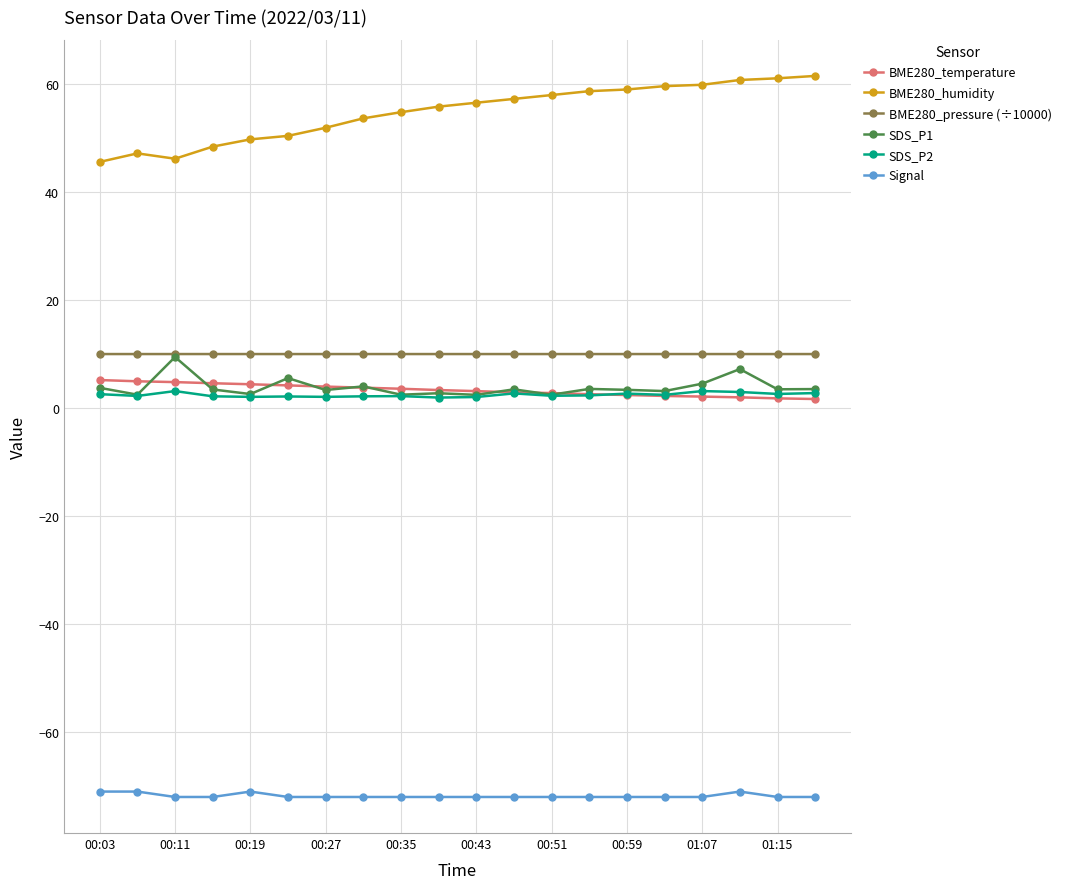

True or false: Signal and BME280_temperature cross at least once.

False